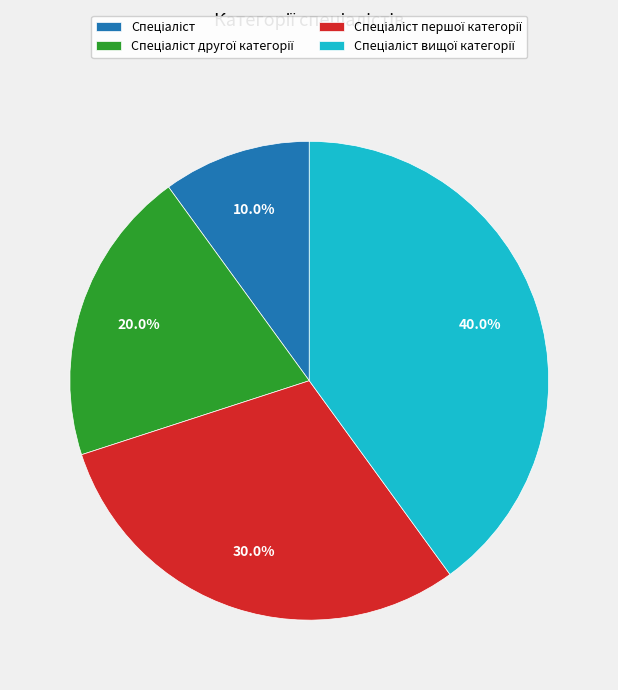

Is there a majority slice in this chart?

No